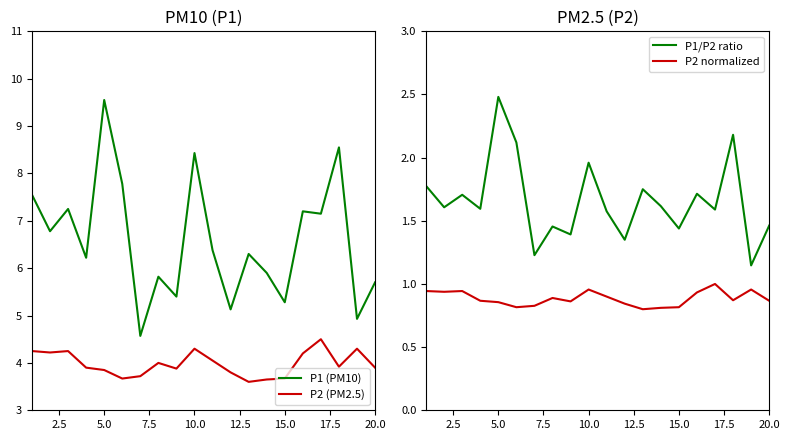

True or false: P1/P2 ratio and P2 normalized cross at least once.

False